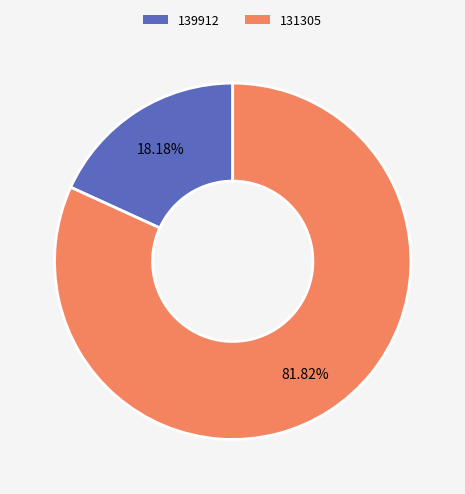

Which slice is the largest?

131305